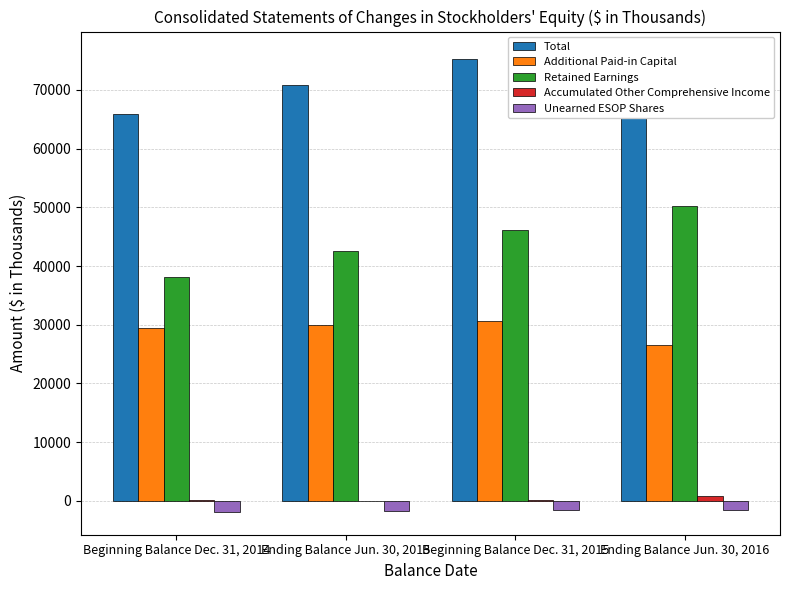

Reading left to right, extract all data points from this chart.

Total: Beginning Balance Dec. 31, 2014=65836	Ending Balance Jun. 30, 2015=70855	Beginning Balance Dec. 31, 2015=75340	Ending Balance Jun. 30, 2016=76051
Additional Paid-in Capital: Beginning Balance Dec. 31, 2014=29450	Ending Balance Jun. 30, 2015=30011	Beginning Balance Dec. 31, 2015=30692	Ending Balance Jun. 30, 2016=26516
Retained Earnings: Beginning Balance Dec. 31, 2014=38125	Ending Balance Jun. 30, 2015=42592	Beginning Balance Dec. 31, 2015=46175	Ending Balance Jun. 30, 2016=50160
Accumulated Other Comprehensive Income: Beginning Balance Dec. 31, 2014=117	Ending Balance Jun. 30, 2015=-24	Beginning Balance Dec. 31, 2015=78	Ending Balance Jun. 30, 2016=848
Unearned ESOP Shares: Beginning Balance Dec. 31, 2014=-1888	Ending Balance Jun. 30, 2015=-1756	Beginning Balance Dec. 31, 2015=-1637	Ending Balance Jun. 30, 2016=-1504